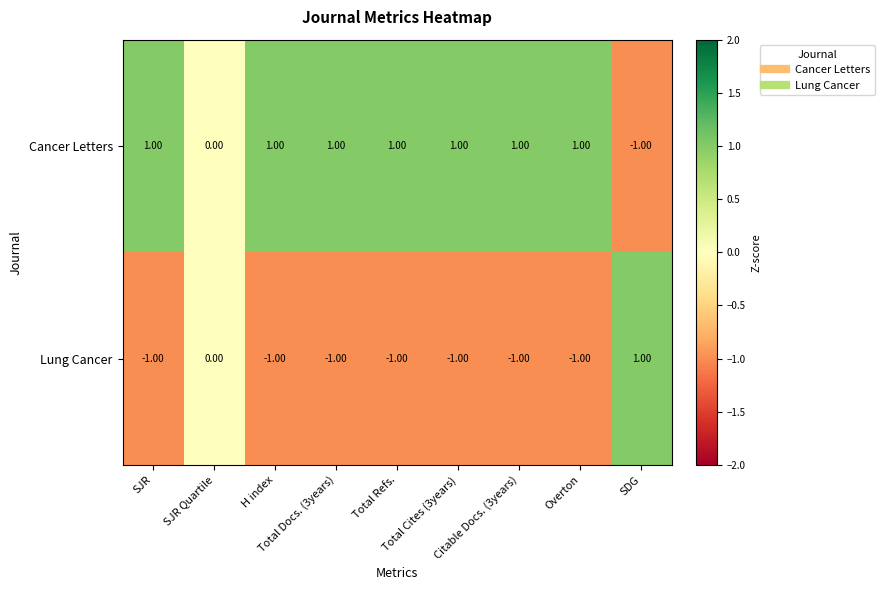

Which series has the largest total across all categories?

Cancer Letters